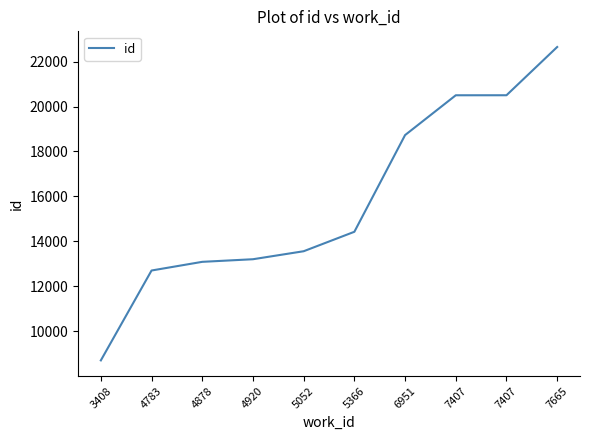

What value does the data have at 6951?

18730